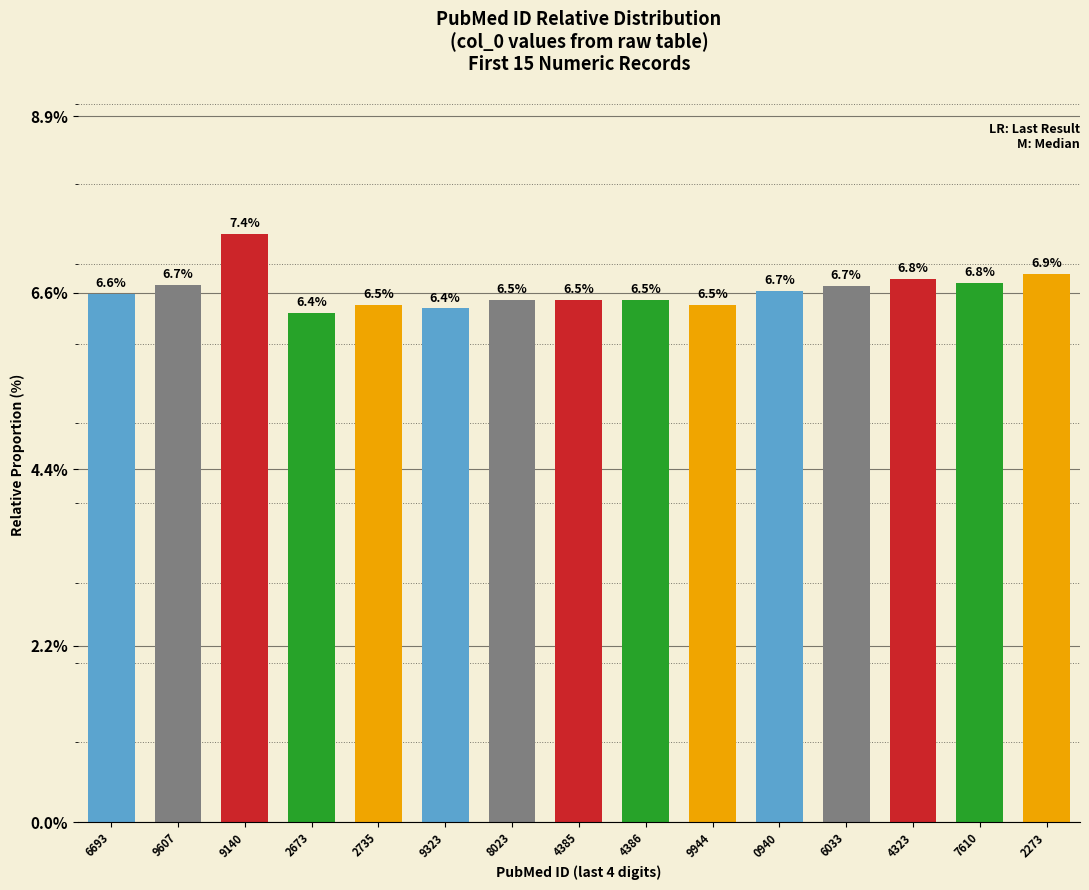

The chart shows a value of 2.6 at 9607. True or false?

False